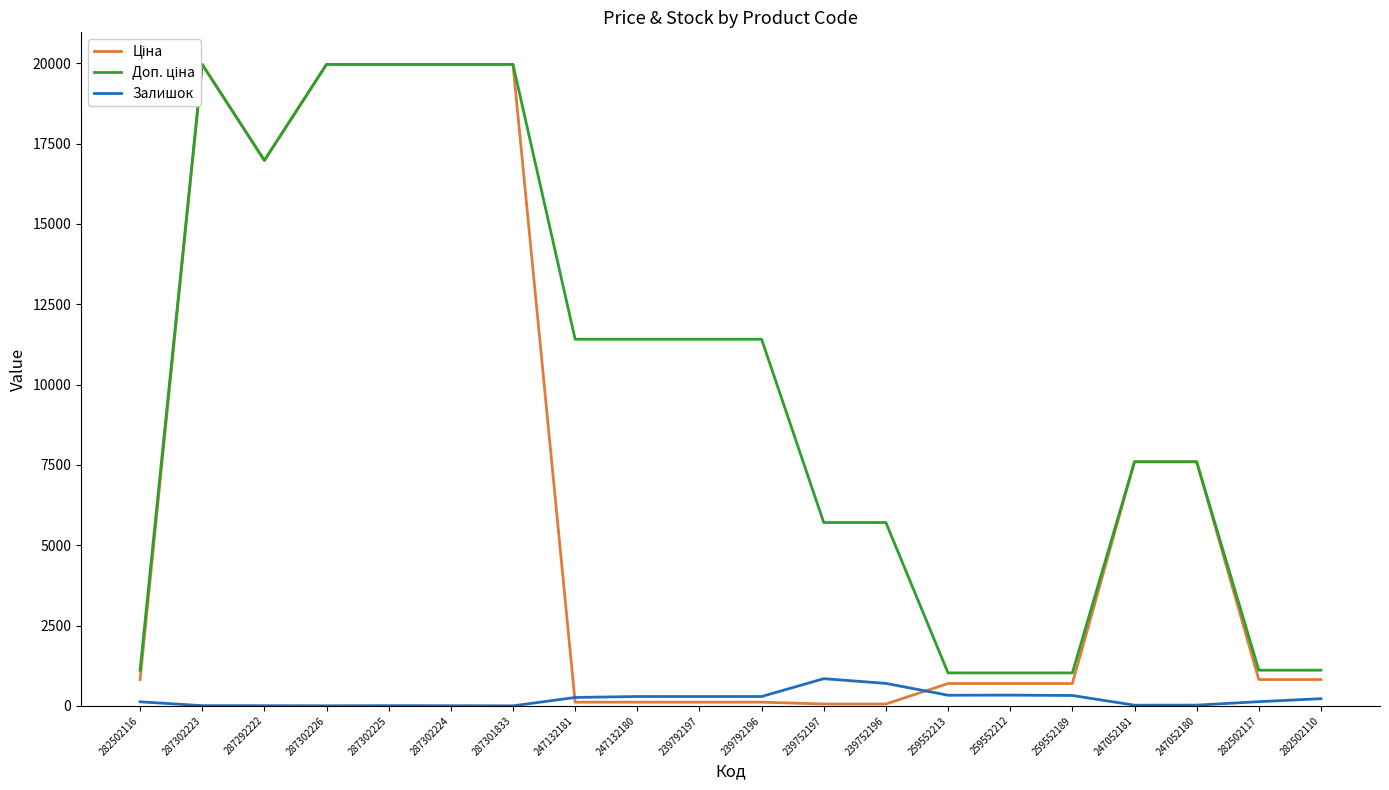

Does the chart have visible grid lines?

No